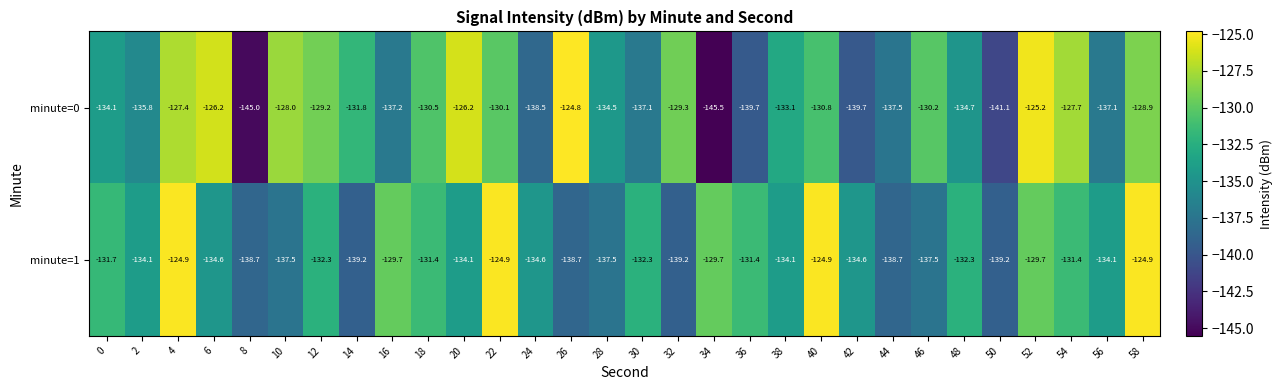

True or false: minute=0 has a value of -137.1 at 30.

True